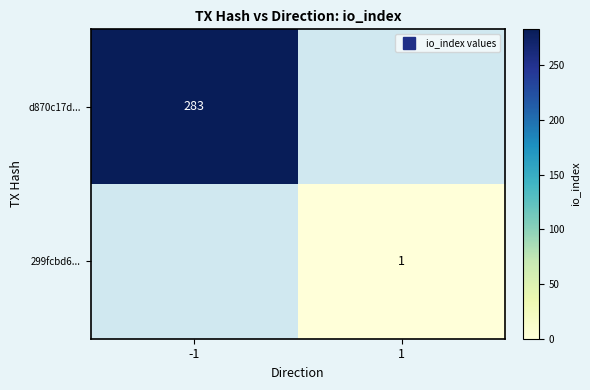

At how many categories does at least one series exceed 137?

1